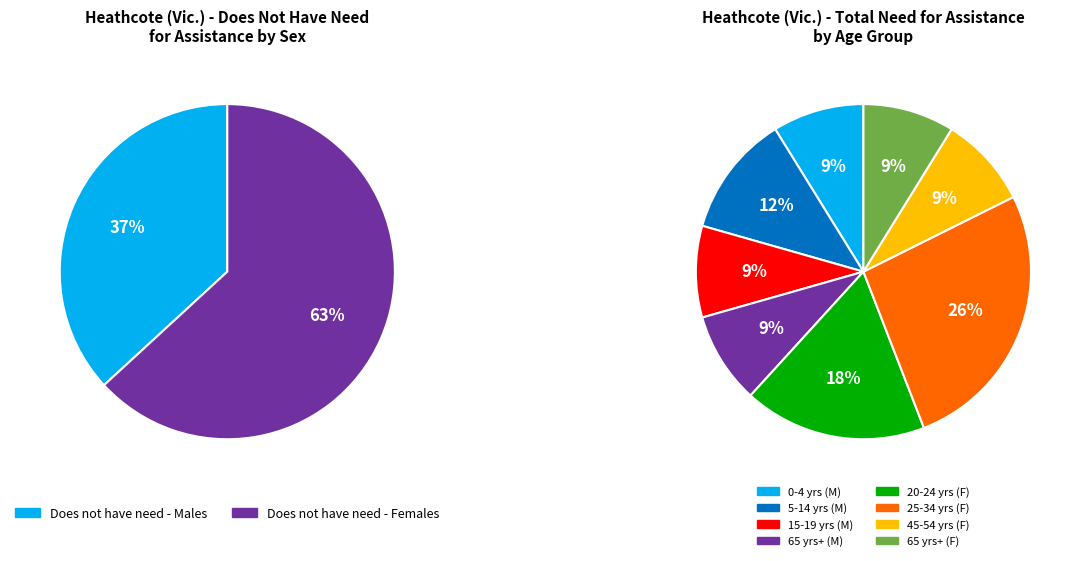

Which slice is the largest?

25-34 years